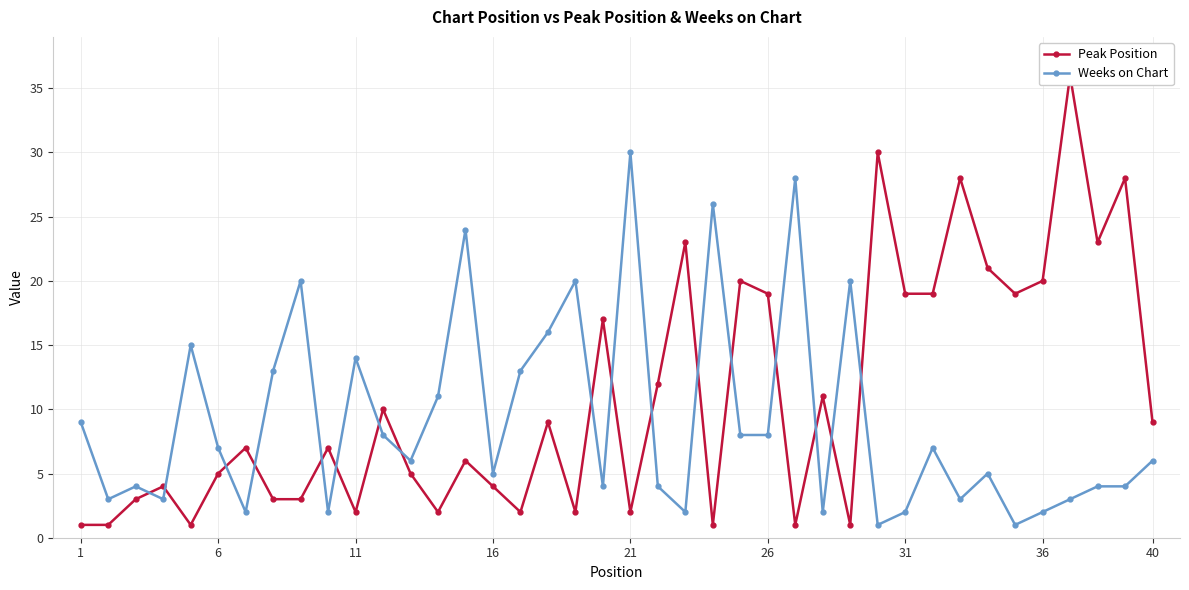

At which label does Weeks on Chart reach its peak?

21